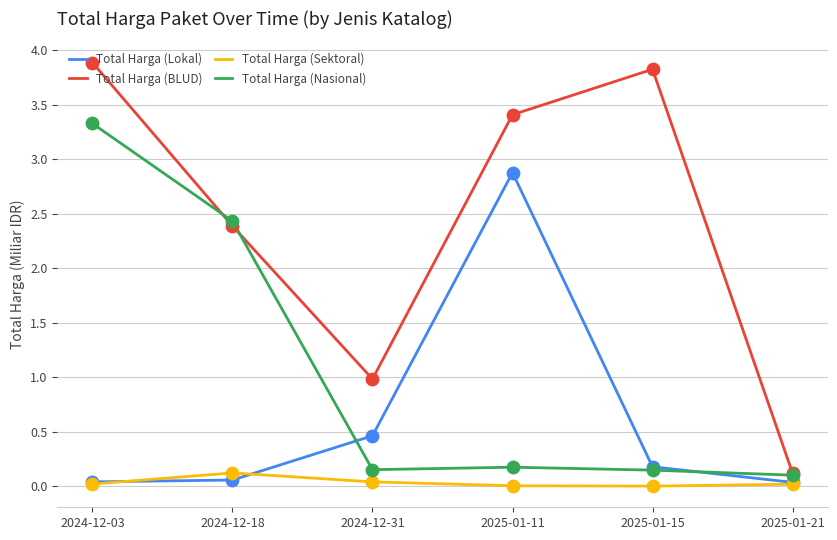

At how many categories does at least one series exceed 0?

6